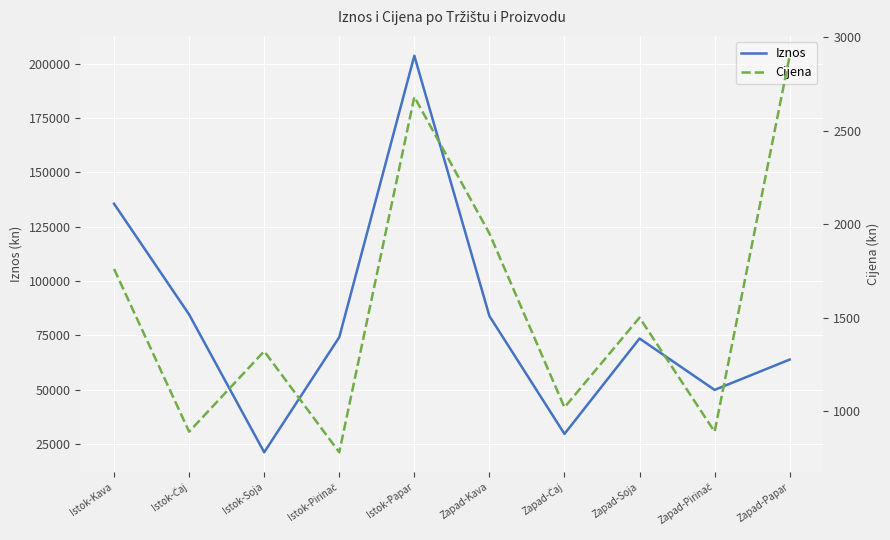

What is the label of the 10th point from the left?

Zapad-Papar